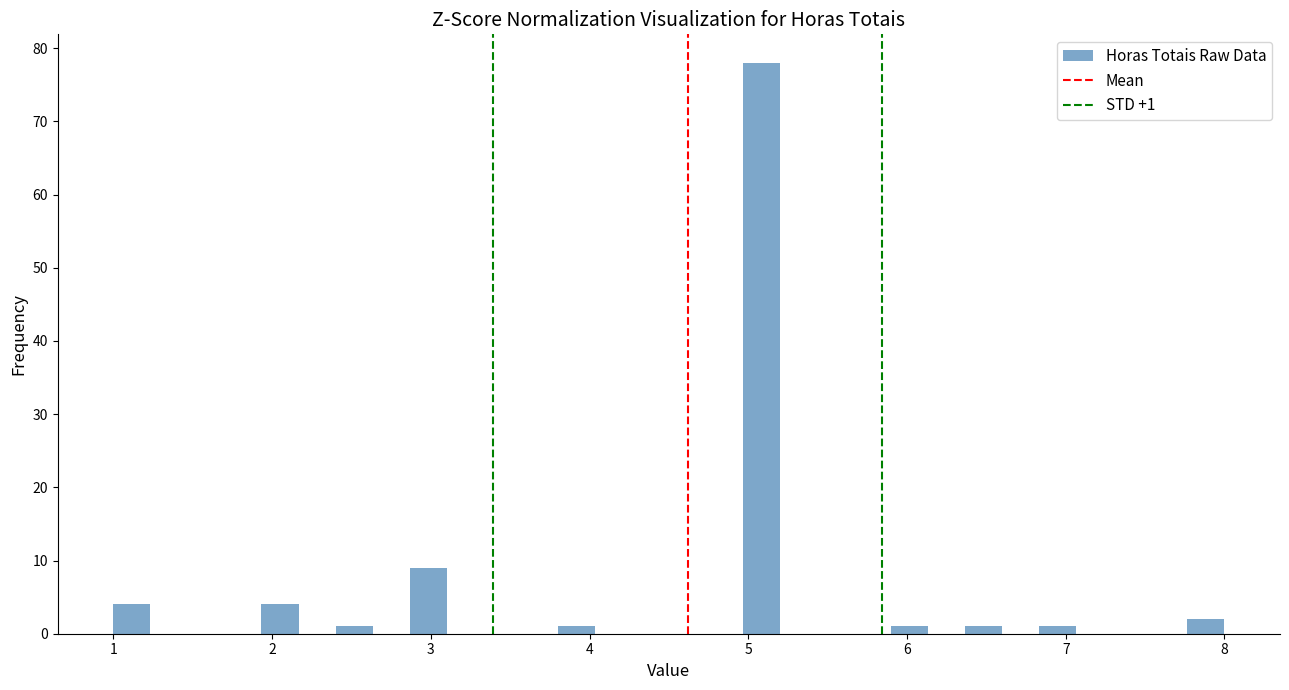

Read against the x-axis, roughly where is the centre of the tallest bar?

5.1